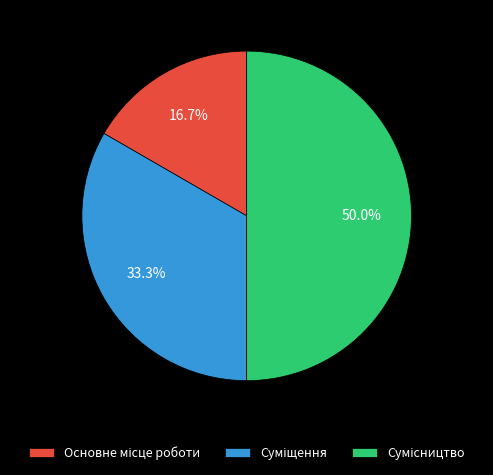

Does Сумісництво represent more than half of the total?

No